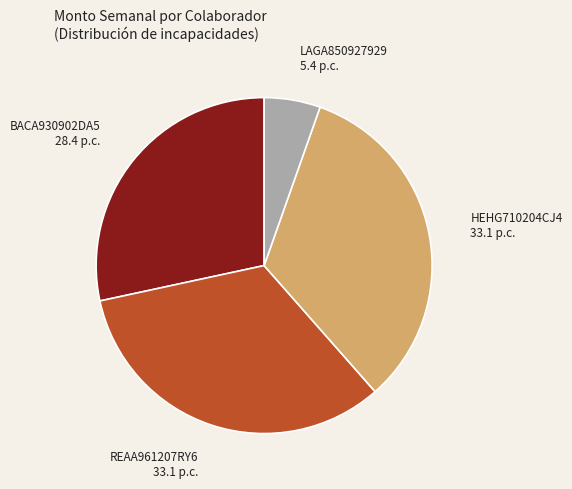

Is there any slice that represents more than half of the pie?

No